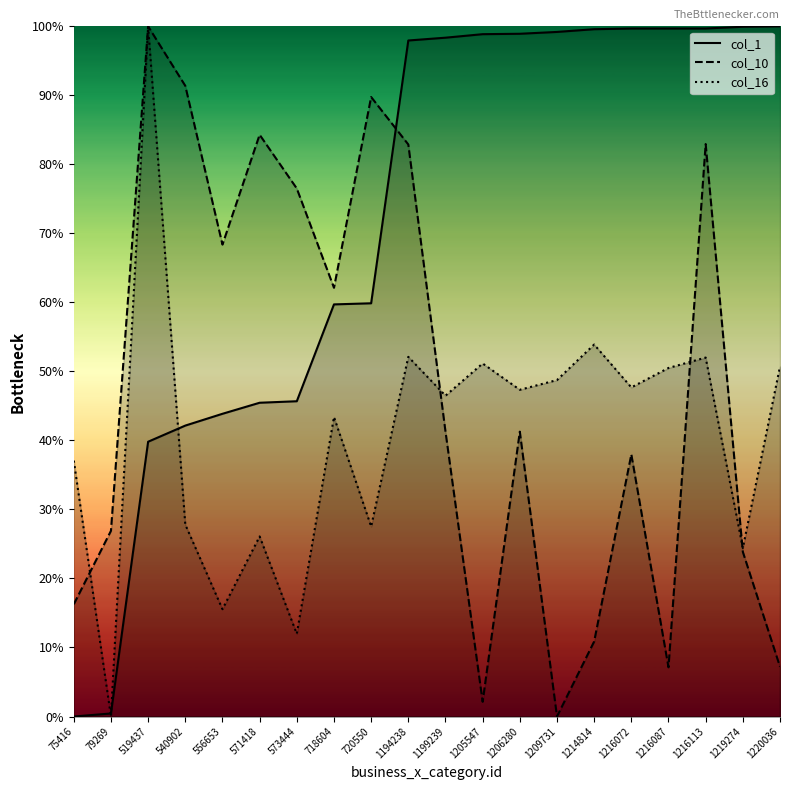

Reading right to left, extract all data points from this chart.

col_1: 1220036=100.0	1219274=99.9	1216113=99.7	1216087=99.7	1216072=99.7	1214814=99.6	1209731=99.2	1206280=98.9	1205547=98.9	1199239=98.4	1194238=97.9	720550=59.9	718604=59.7	573444=45.7	571418=45.5	556653=43.9	540902=42.2	519437=39.8	79269=0.4	75416=0.0
col_10: 1220036=7.2	1219274=23.9	1216113=82.9	1216087=7.1	1216072=38.0	1214814=10.9	1209731=0.0	1206280=41.3	1205547=2.1	1199239=41.3	1194238=82.9	720550=89.8	718604=62.1	573444=76.5	571418=84.3	556653=68.4	540902=91.4	519437=100.0	79269=26.9	75416=16.3
col_16: 1220036=50.7	1219274=24.4	1216113=52.0	1216087=50.5	1216072=47.7	1214814=53.9	1209731=48.7	1206280=47.3	1205547=51.2	1199239=46.5	1194238=52.1	720550=27.5	718604=43.4	573444=12.0	571418=26.1	556653=15.6	540902=27.8	519437=100.0	79269=0.0	75416=37.1